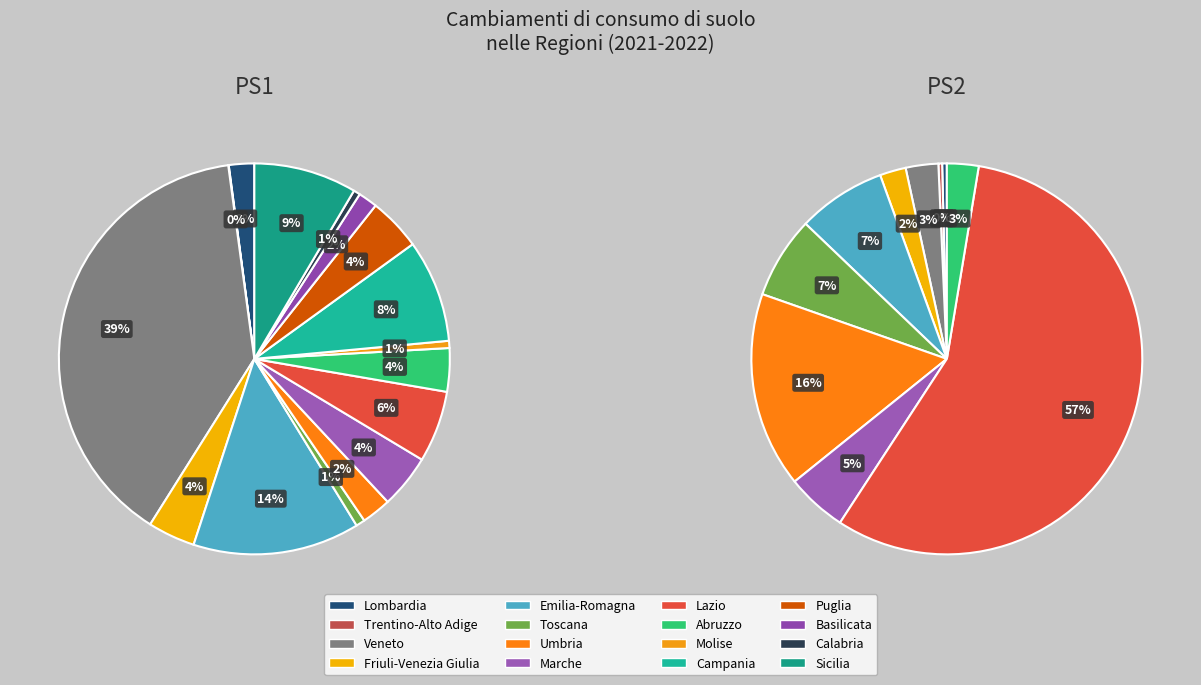

The Lombardia slice represents 2% of the pie. True or false?

True